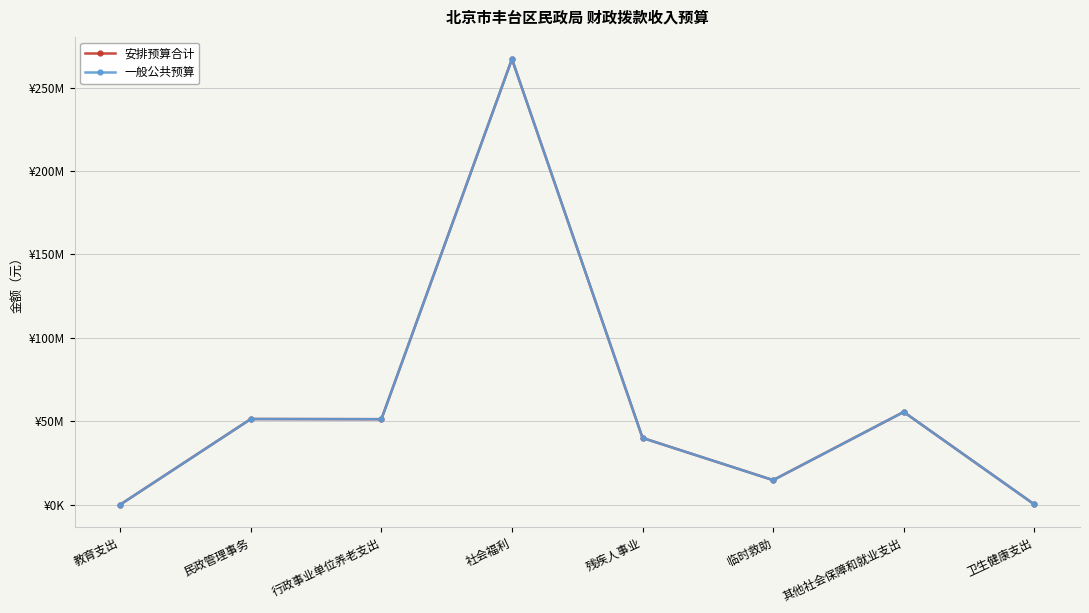

What is the minimum value shown in the chart?

54900.0